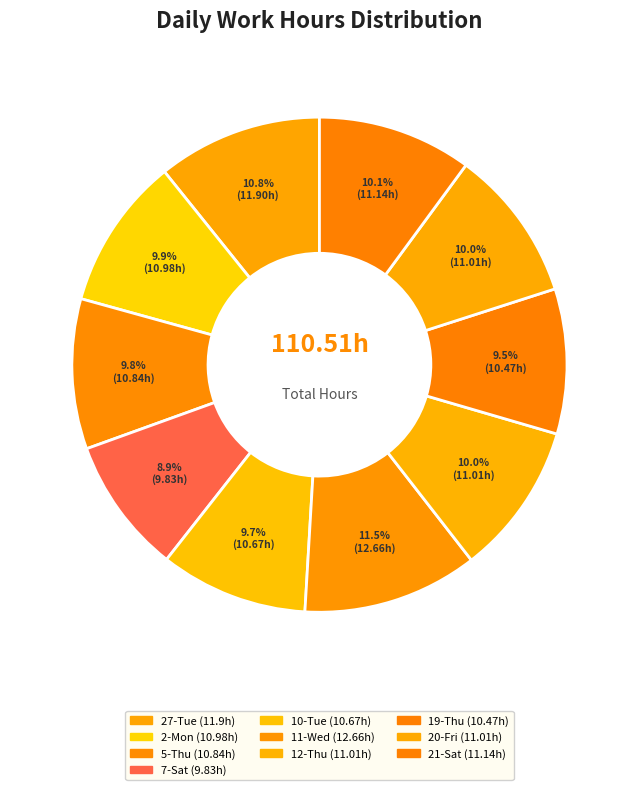

What is the smallest slice in the pie chart?

7-Sat